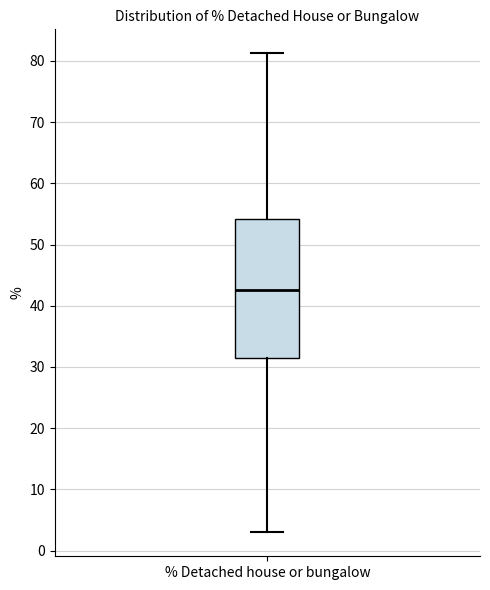

Where is the upper edge of the box for % Detached house or bungalow on the y-axis? The values are not printed on the chart, so give them approximately, as read against the axis.

54